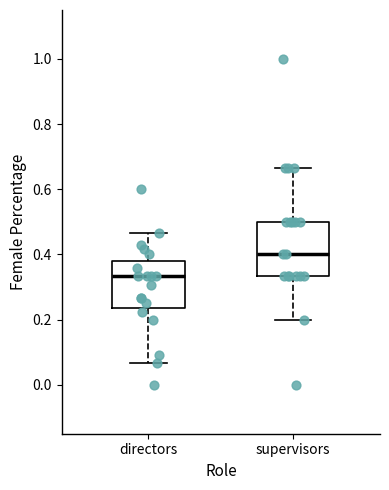

Reading left to right, read every box against the y-axis: the position of its median line, the range the box covers, and the ends of its whiskers. The values are not printed on the chart, so give them approximately, as read against the axis.

directors: median 0.34, box 0.24 to 0.38, whiskers 0.06 to 0.46
supervisors: median 0.40, box 0.34 to 0.50, whiskers 0.20 to 0.66